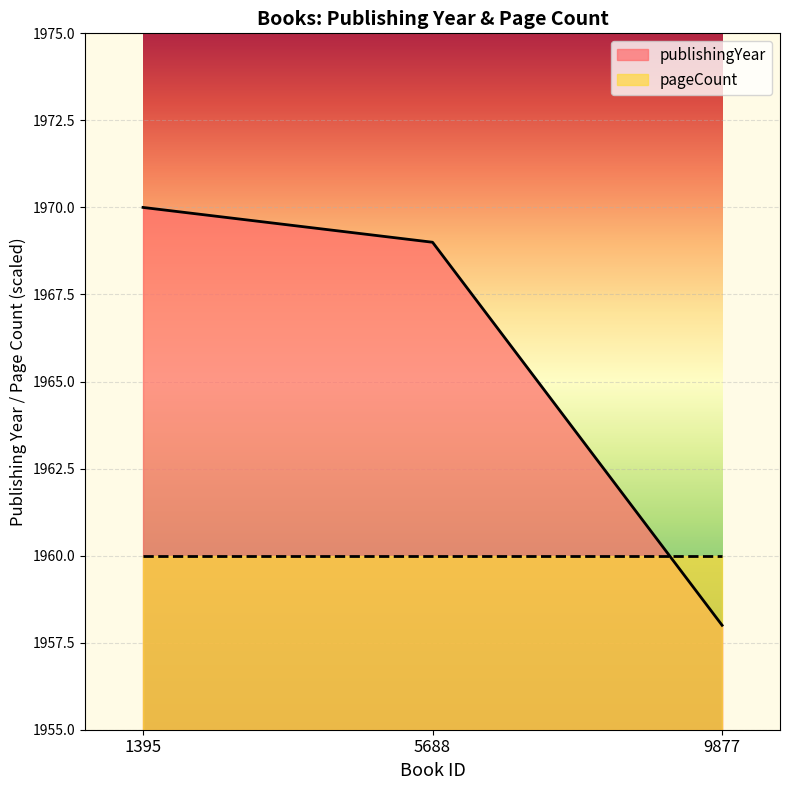

How many data points does each series have?

3